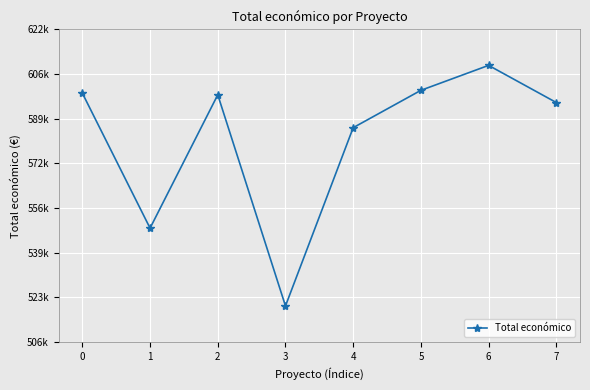

Does the chart have visible grid lines?

Yes